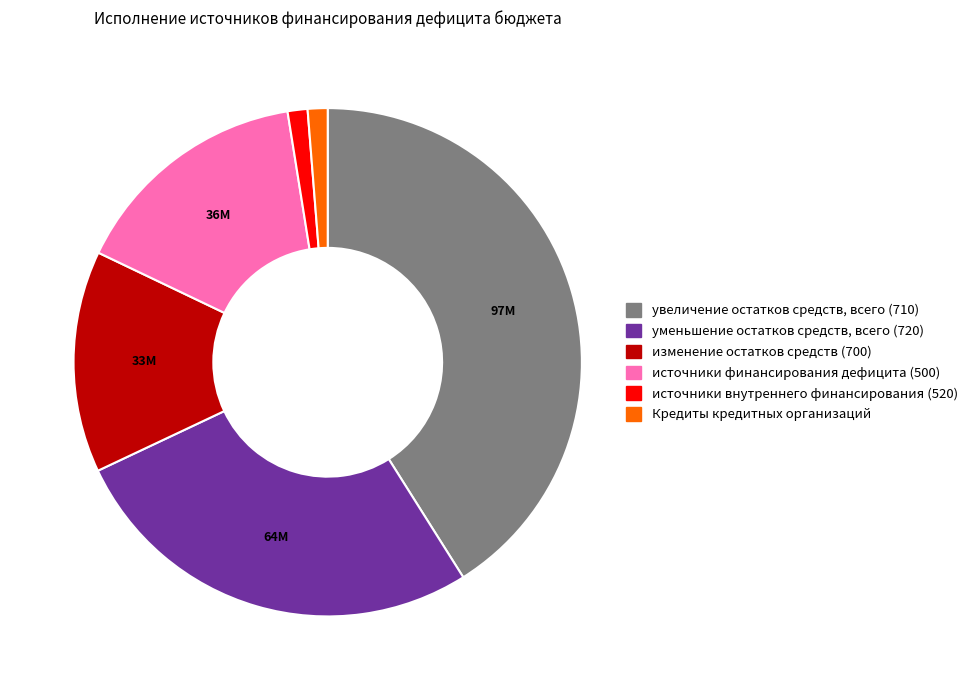

How many slices are in this pie chart?

6